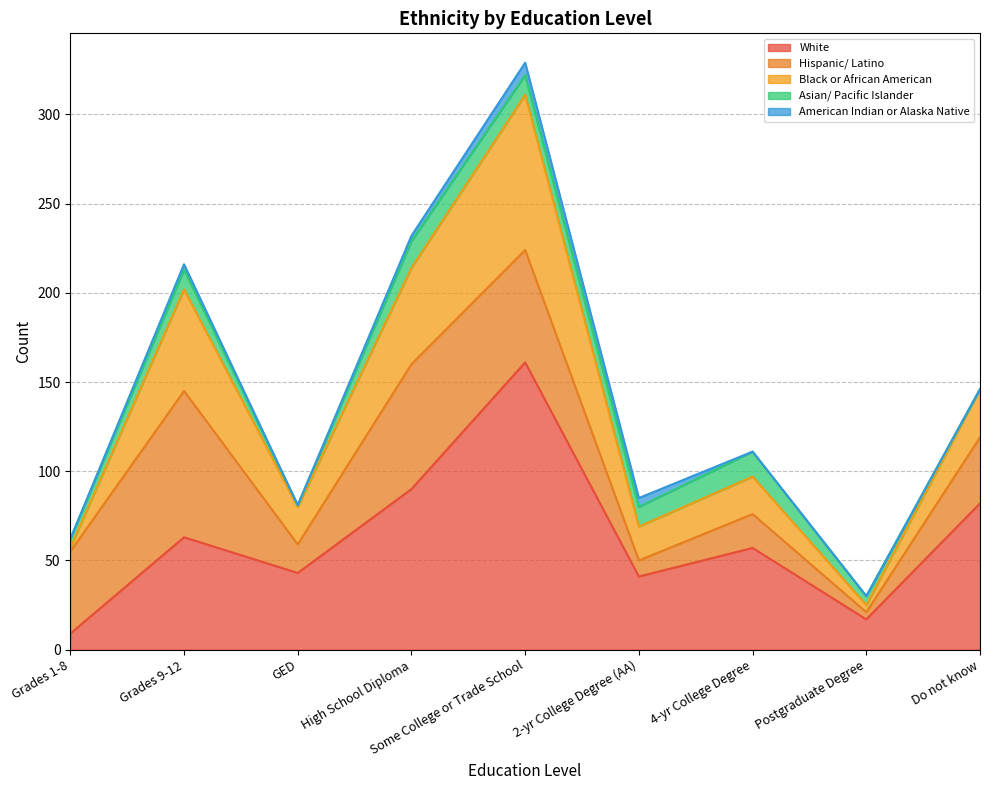

How many intersections are there between Asian/ Pacific Islander and Black or African American?

3